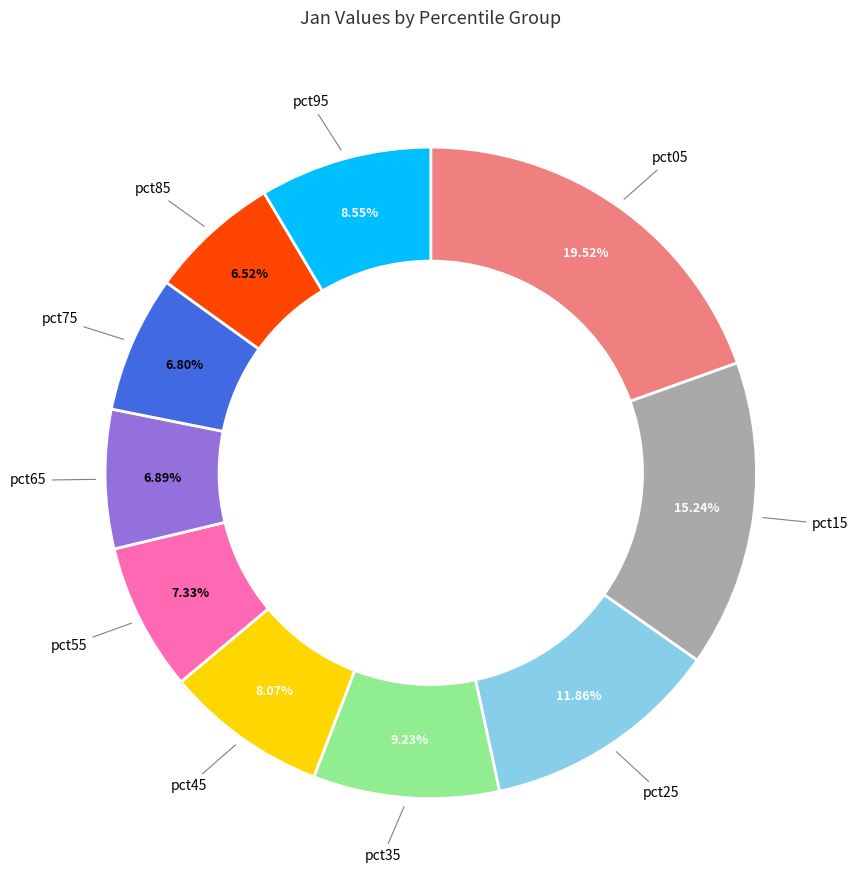

Does any single category account for the majority?

No